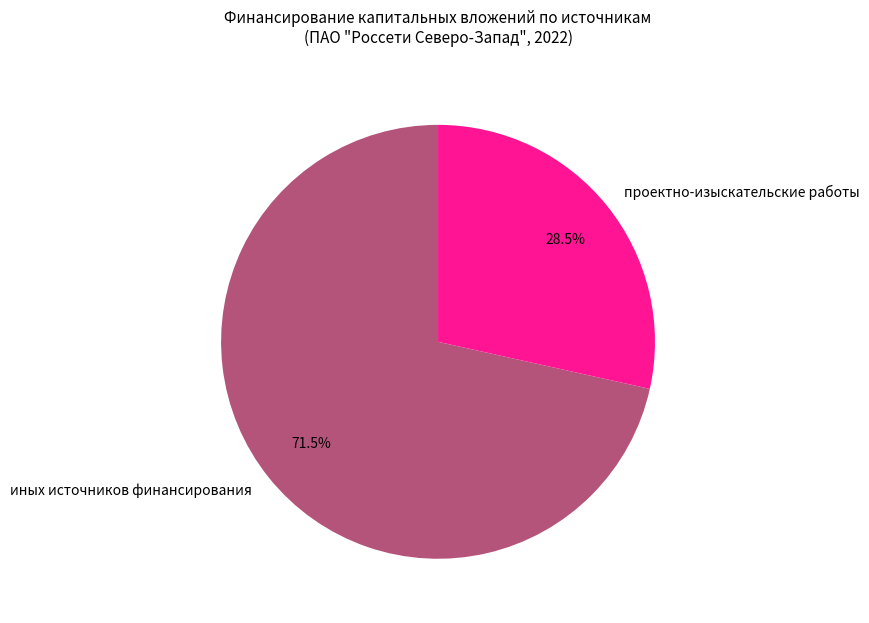

Rank the categories by value from lowest to highest.

проектно-изыскательские работы, иных источников финансирования